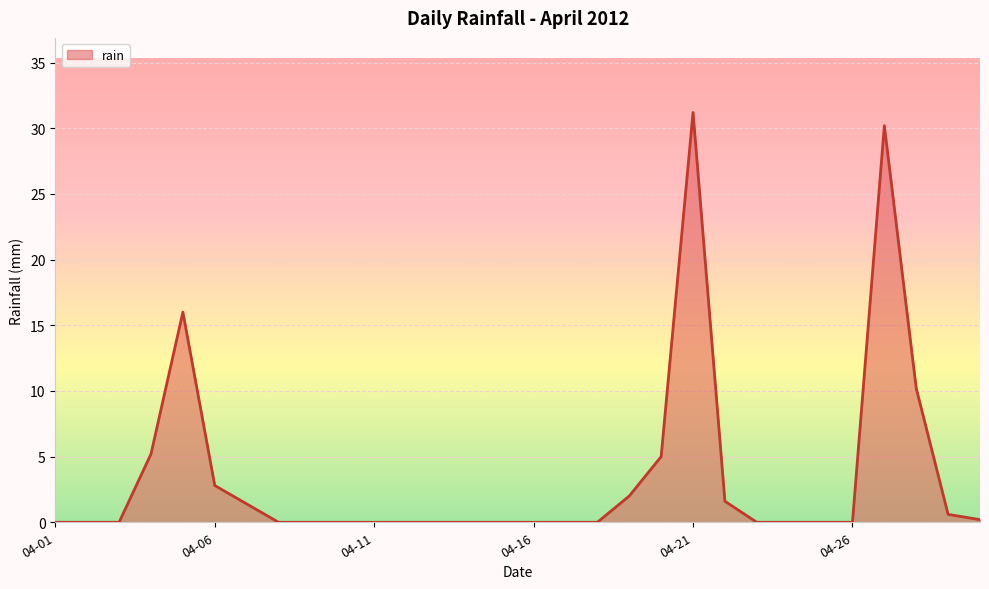

What is the greatest value displayed?

31.2